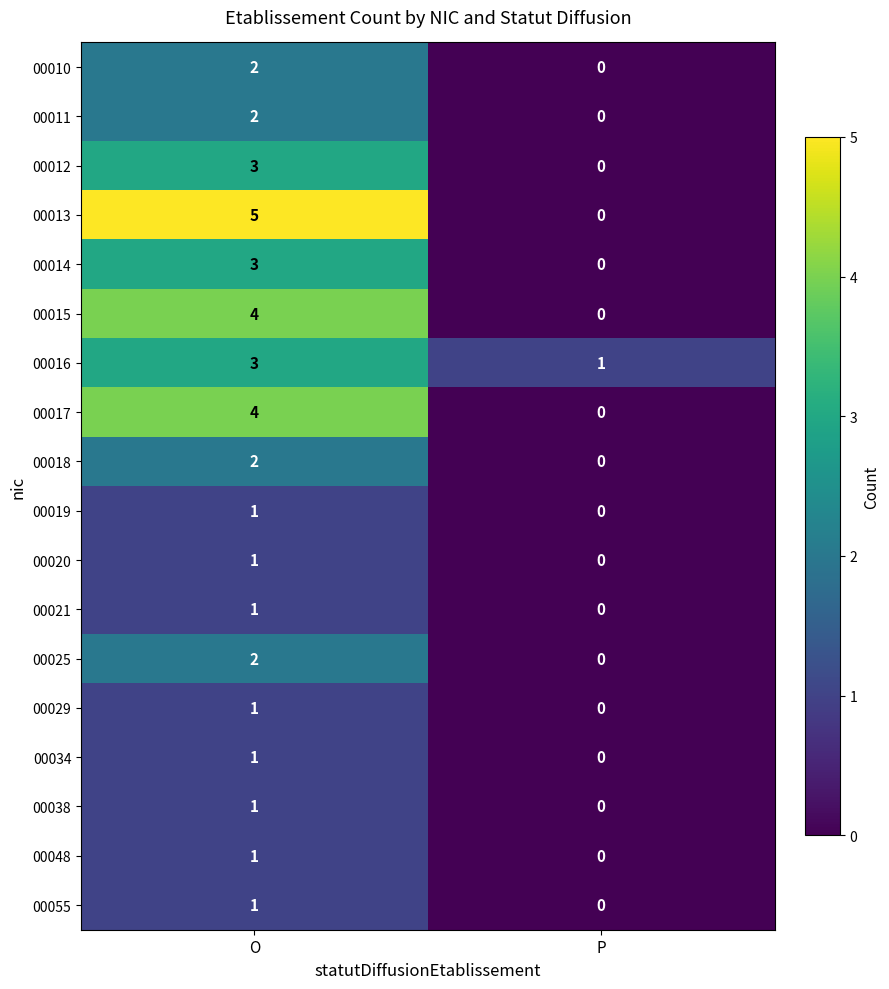

How many positive values does the 00019 series have?

1